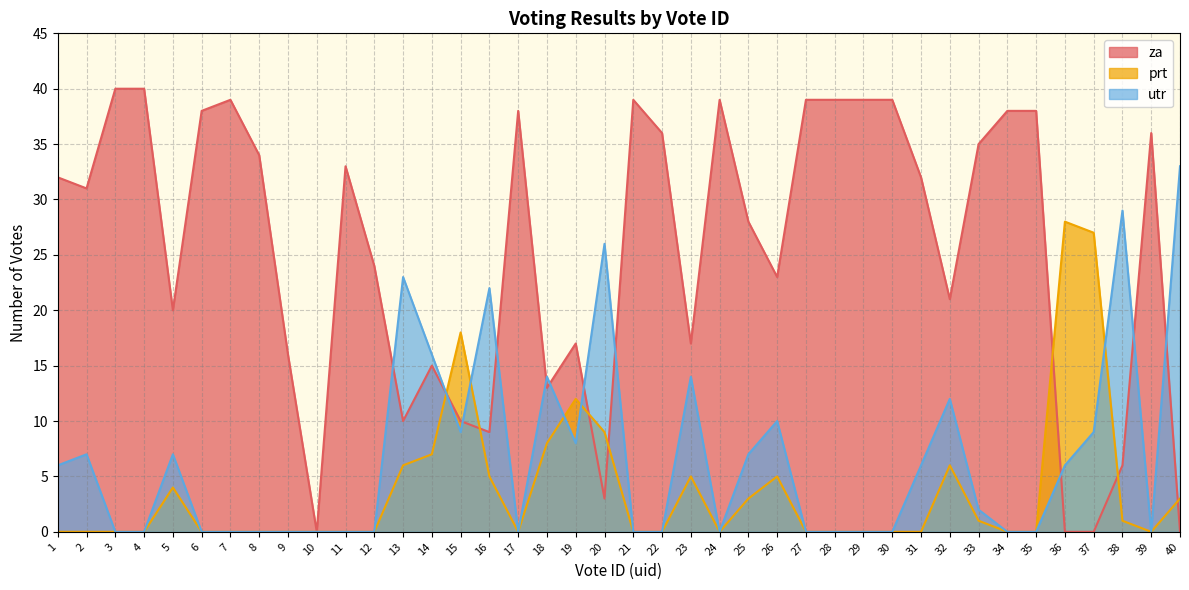

What is the difference between the second highest and minimum values in the utr series?

29